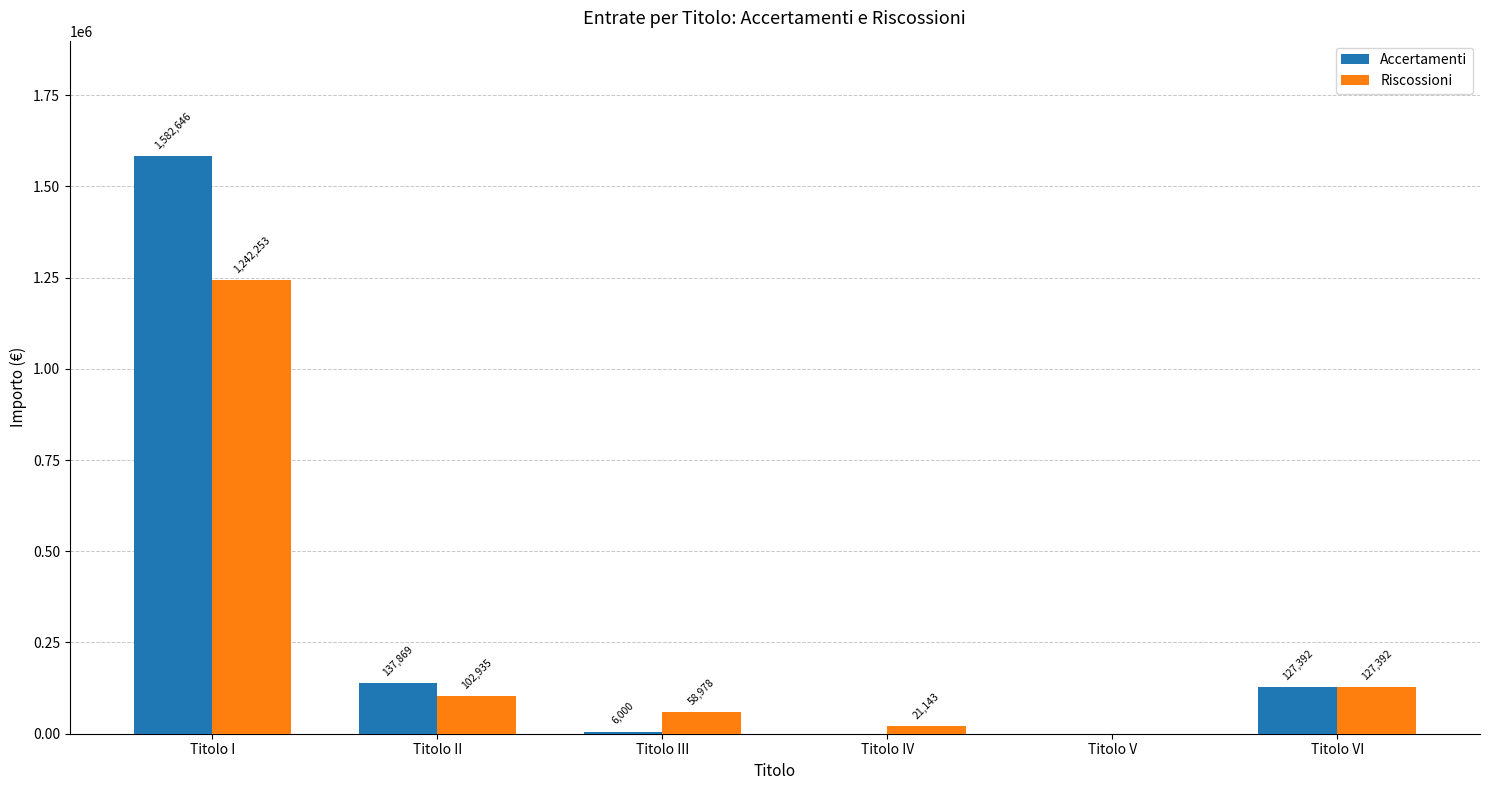

The value of Accertamenti at Titolo IV is 0.0. True or false?

True